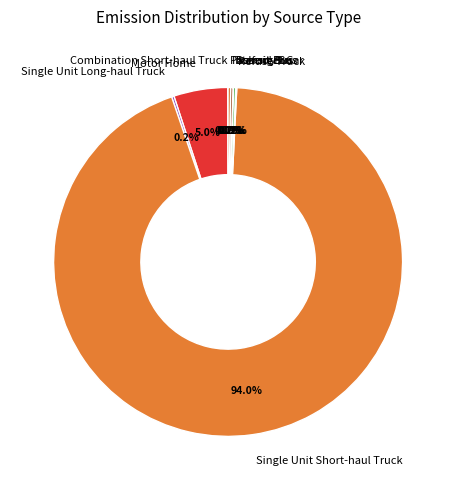

What is the largest slice in the pie chart?

Single Unit Short-haul Truck